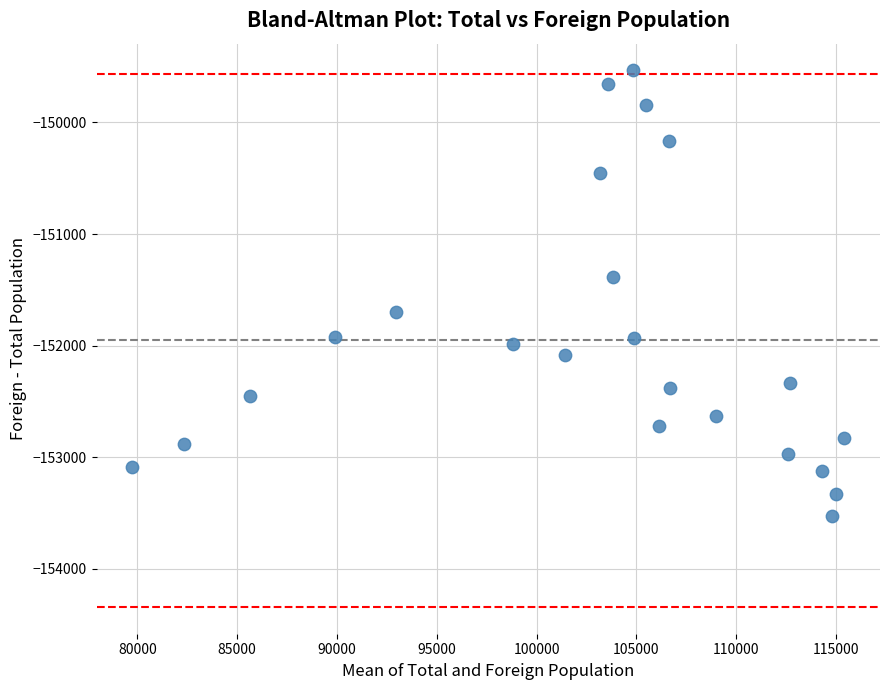

What is the range of Y values (max minus min)?

3989